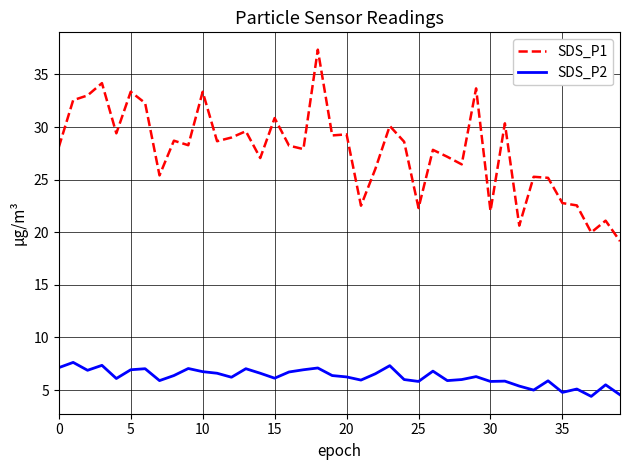

True or false: SDS_P1 has more than 2 points higher than both neighbors.

True